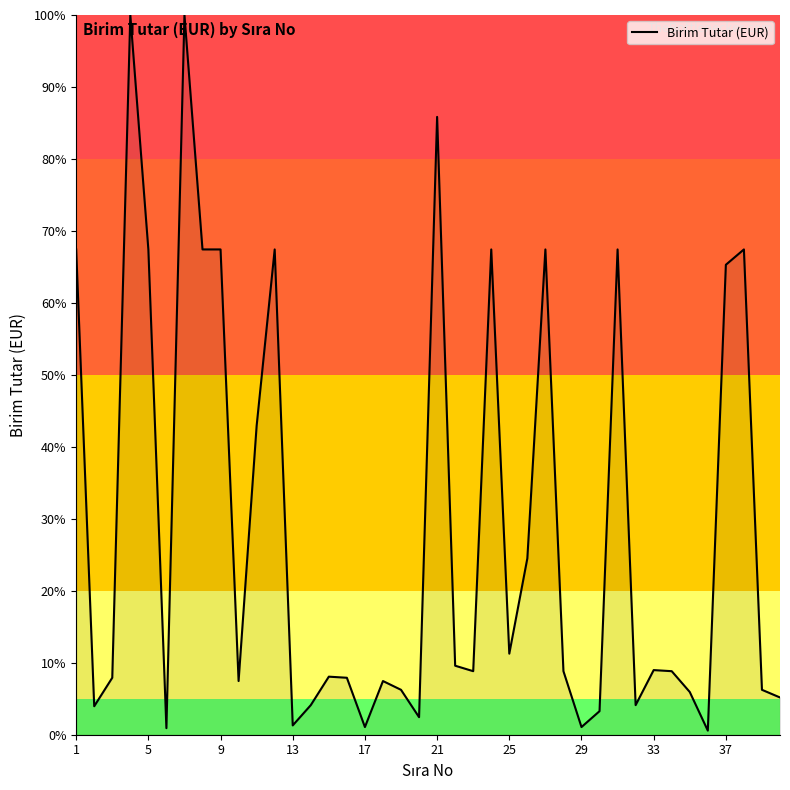

What is the maximum value shown in the chart?

100.0